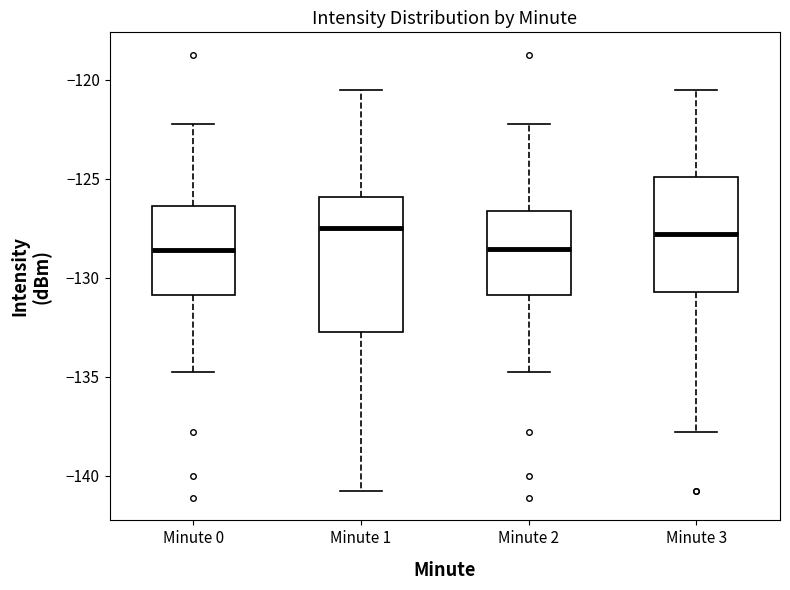

Where is the lower edge of the box for Minute 0 on the y-axis? The values are not printed on the chart, so give them approximately, as read against the axis.

-131.0